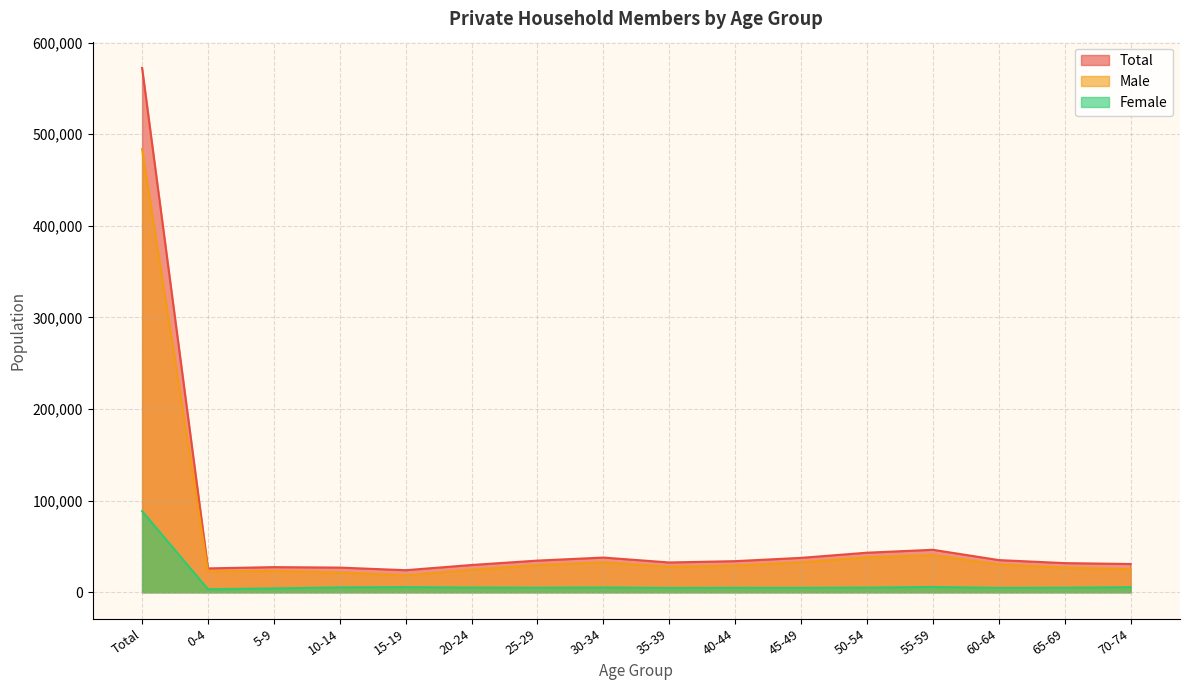

What is the total value across all series at 5-9?

54922